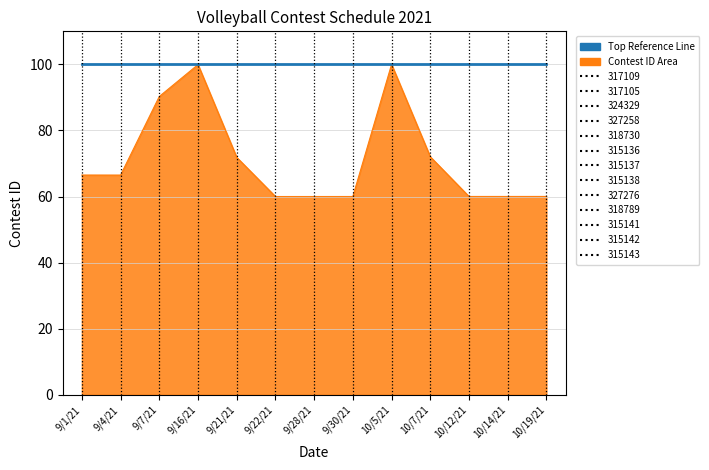

What position from the right is 10/12/21?

3